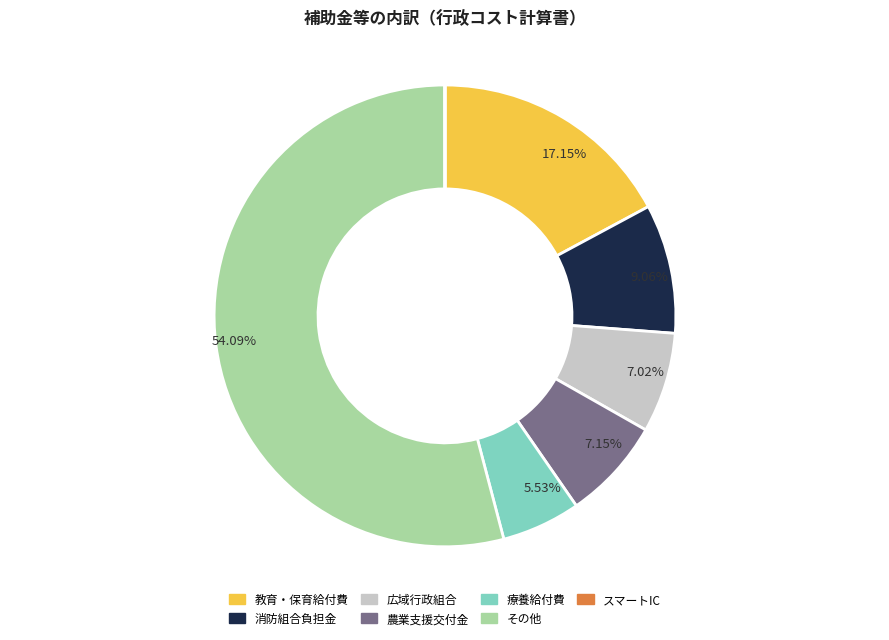

What is the largest slice in the pie chart?

その他